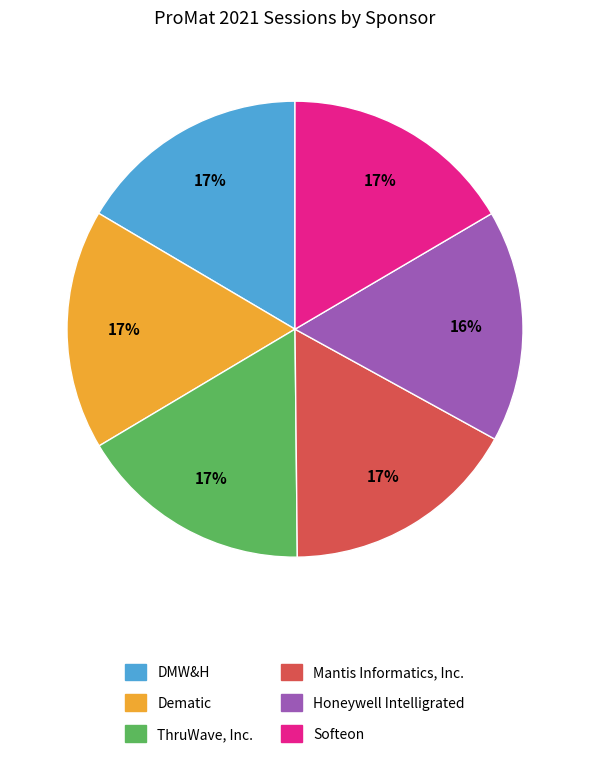

To the nearest percent, what is the average slice percentage?

17%